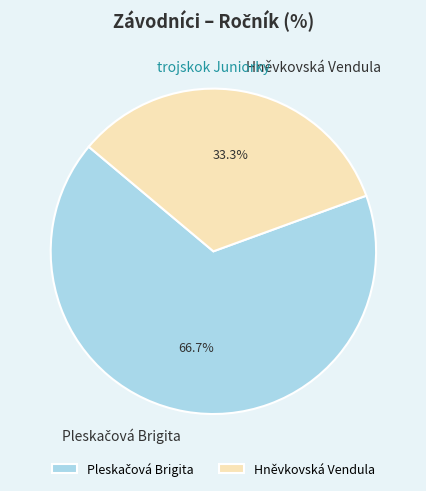

What is the smallest slice in the pie chart?

Hněvkovská Vendula